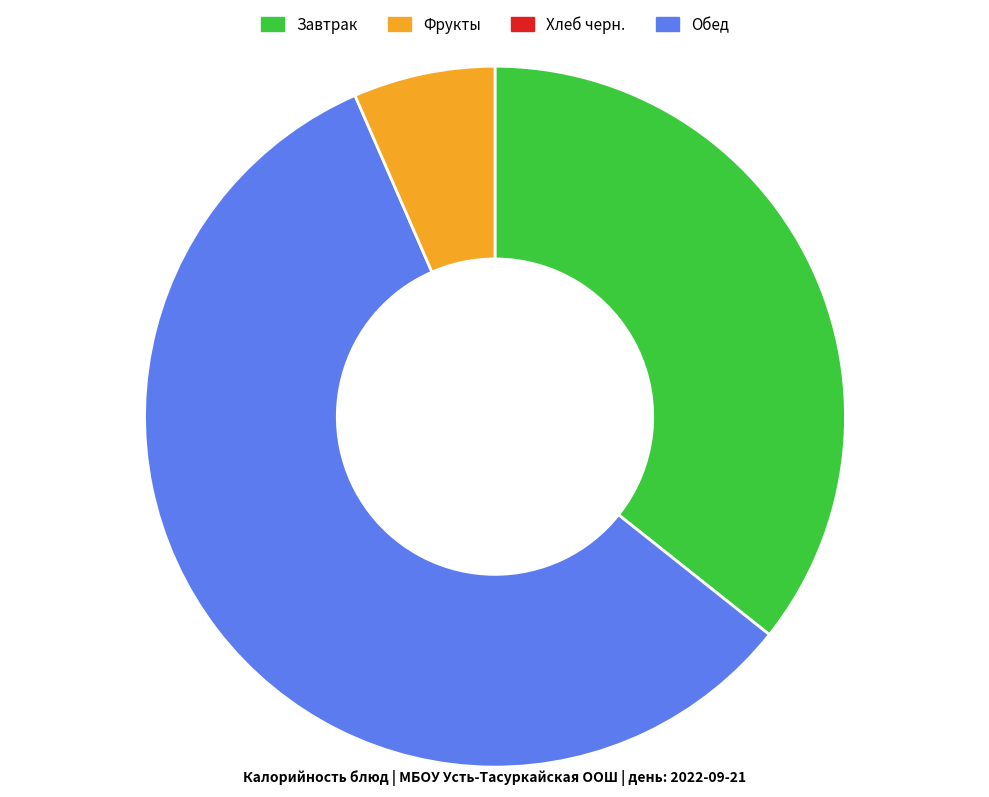

Is there any slice that represents more than half of the pie?

Yes